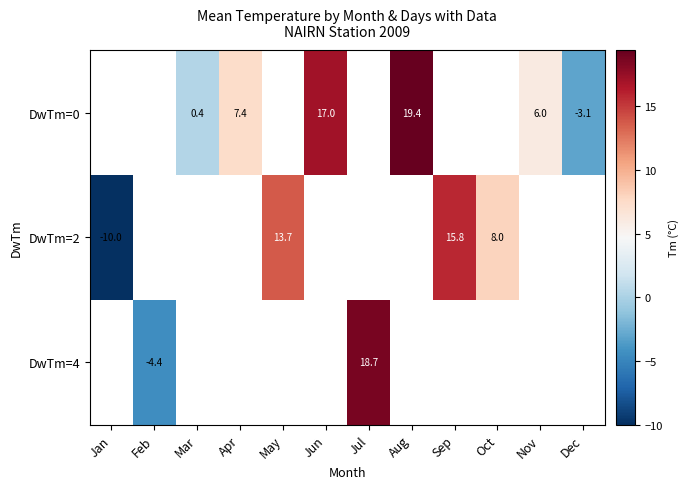

Count the number of categories in the chart.

12